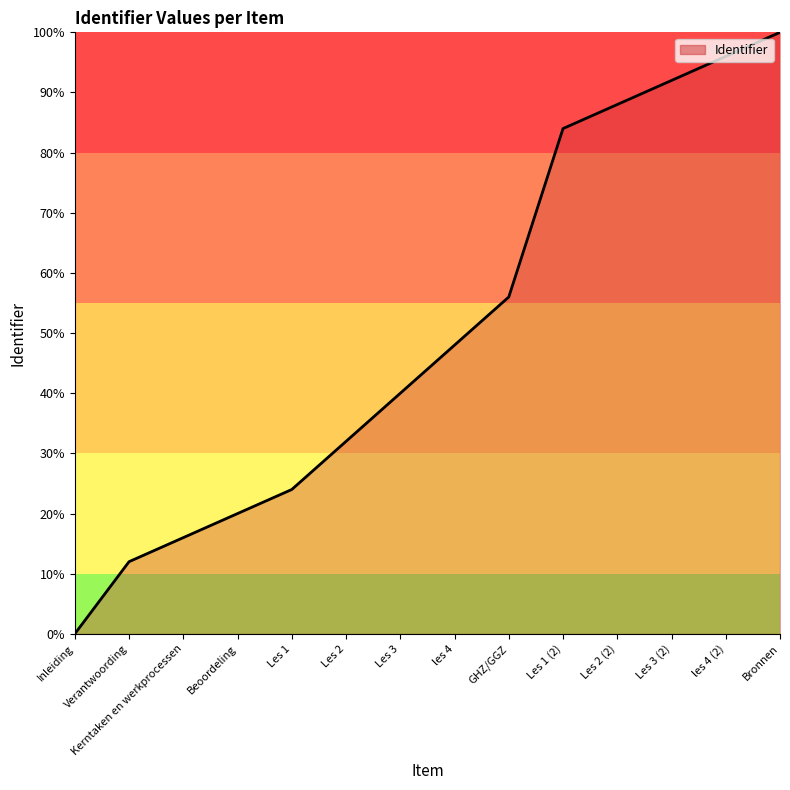

Which has a higher value, Les 3 (2) or Kerntaken en werkprocessen?

Les 3 (2)